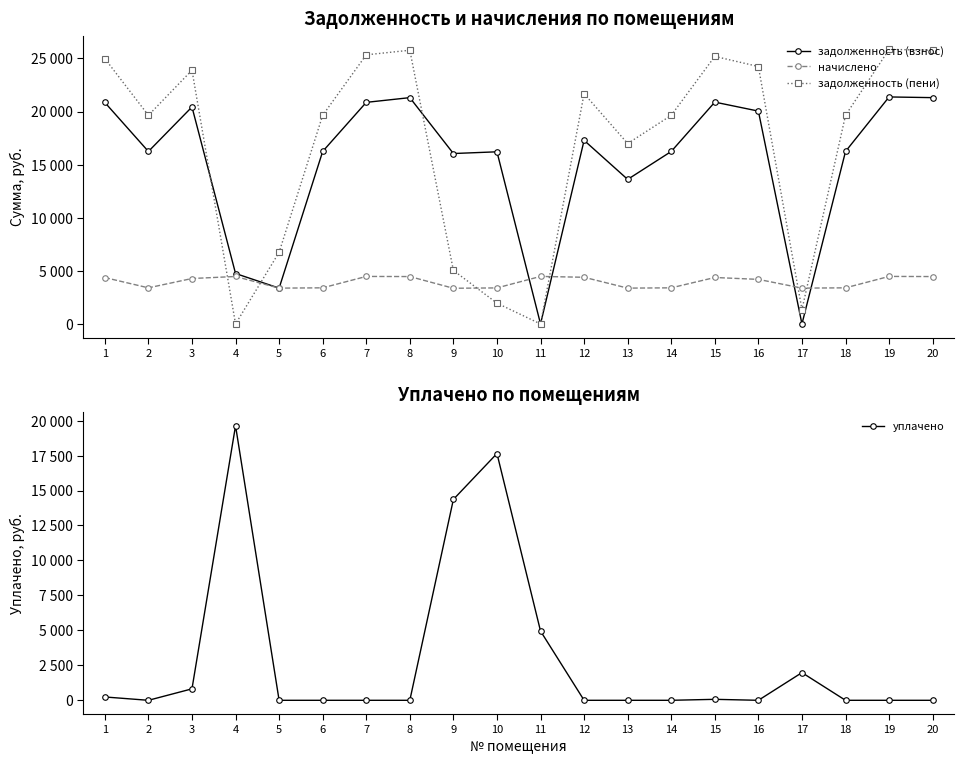

How many intersections are there between уплачено and задолженность (пени)?

6